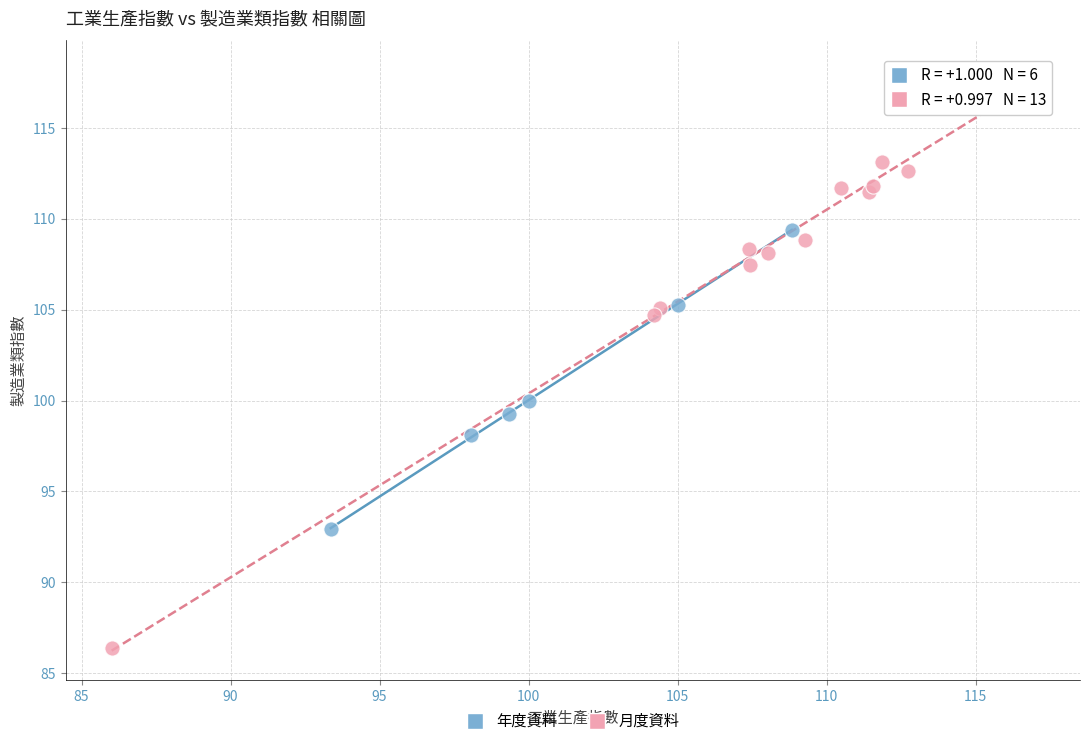

Which series reaches the maximum Y coordinate?

月度資料